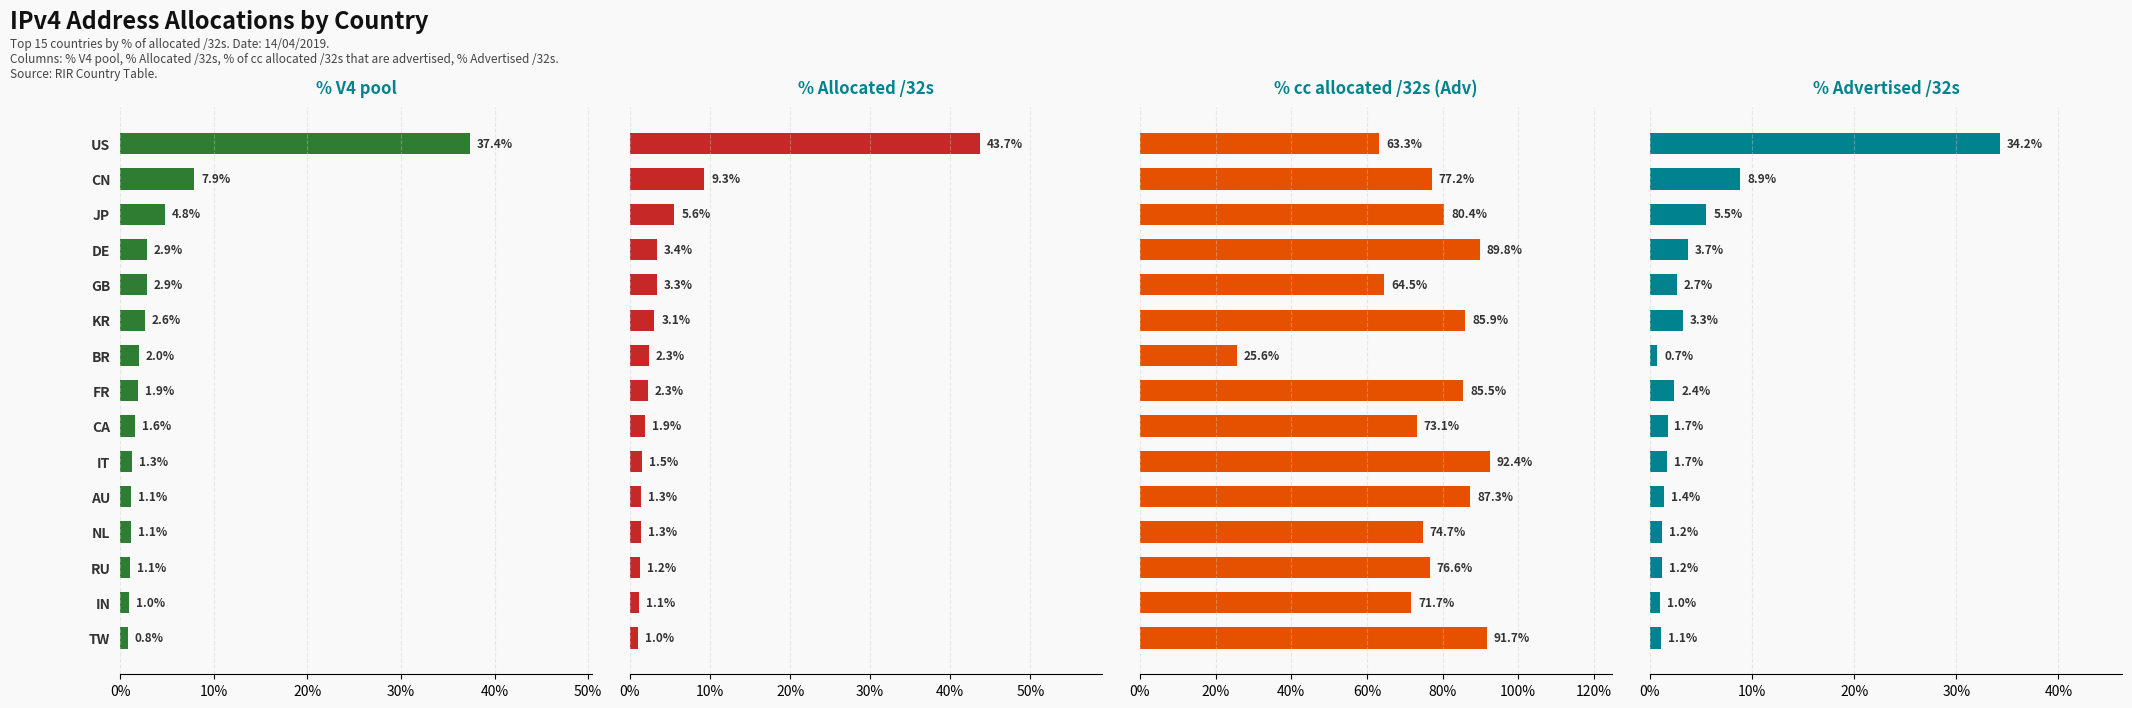

What is the minimum value shown in the chart?

0.7